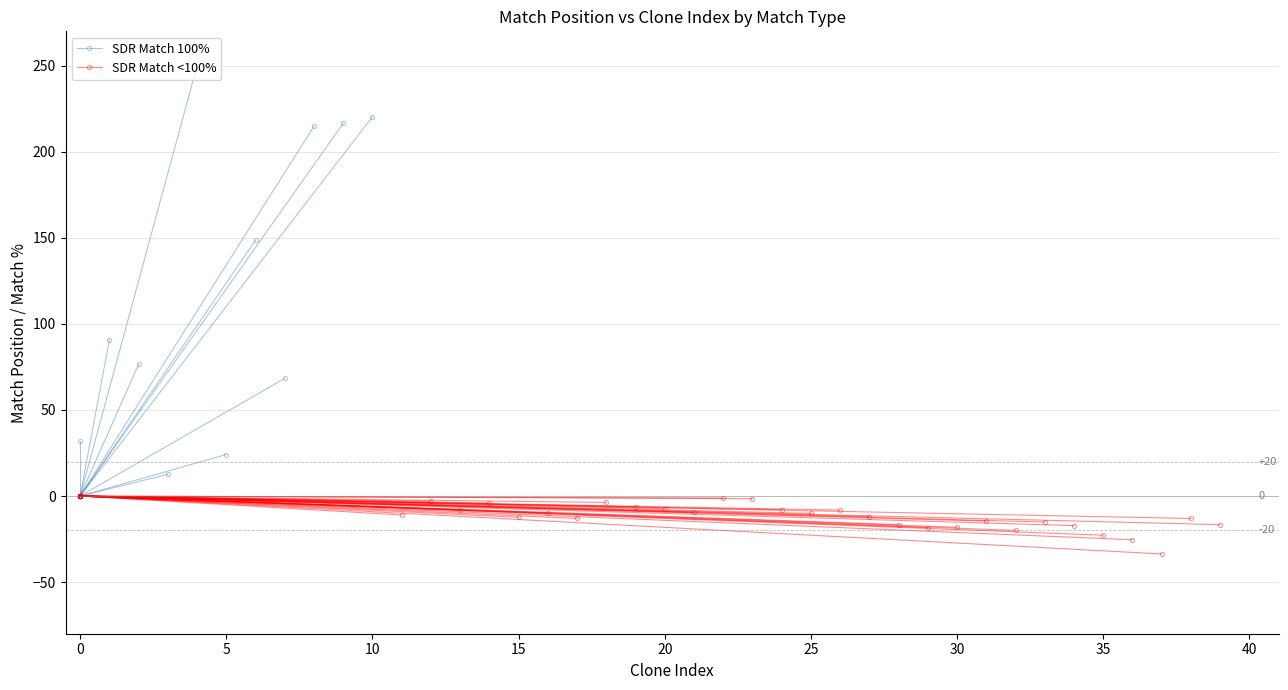

Which series has the largest total across all categories?

SDR Match 100%